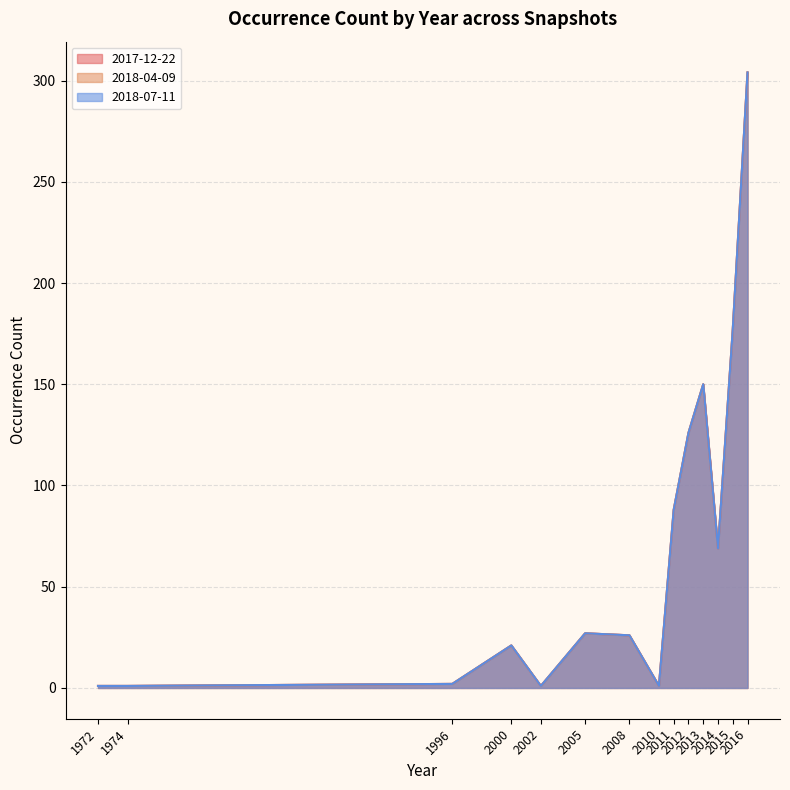

What is the difference between the 2017-12-22 values at 2016 and 1996?

302